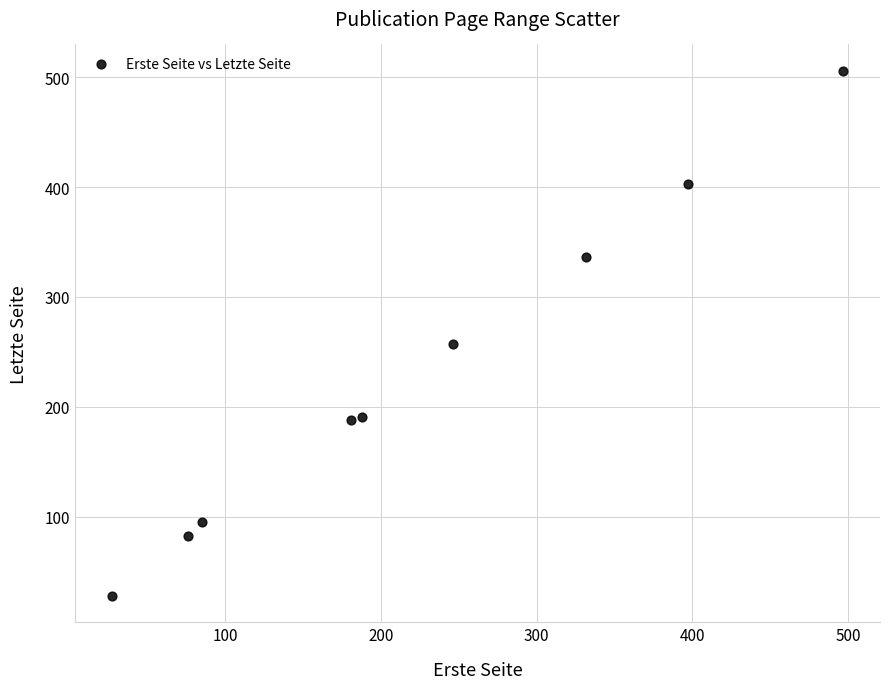

What is the average Y value?

231.7